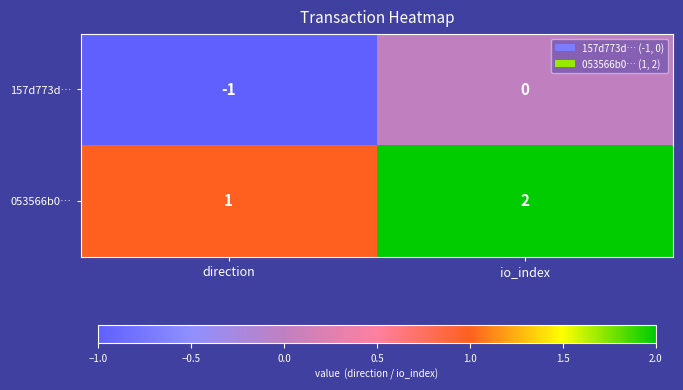

Rank the categories by 157d773d… value from lowest to highest.

direction, io_index